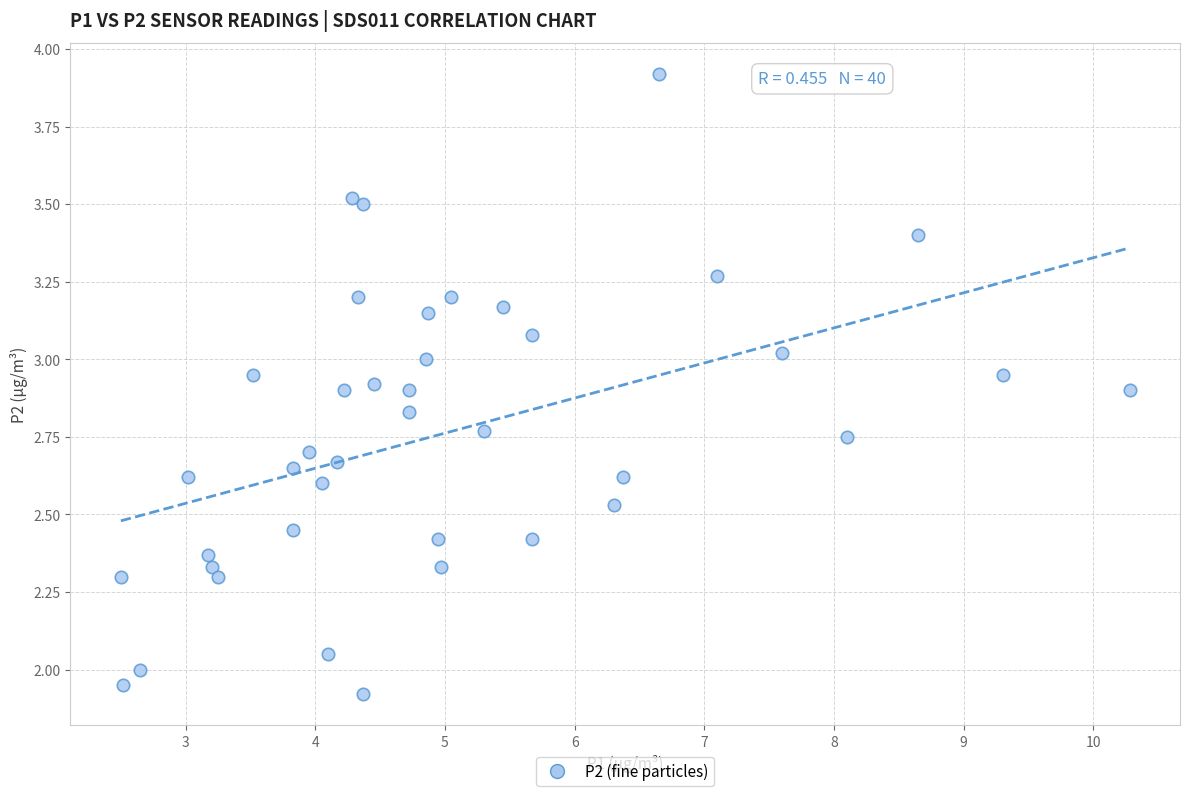

What is the range of X values (max minus min)?

7.8